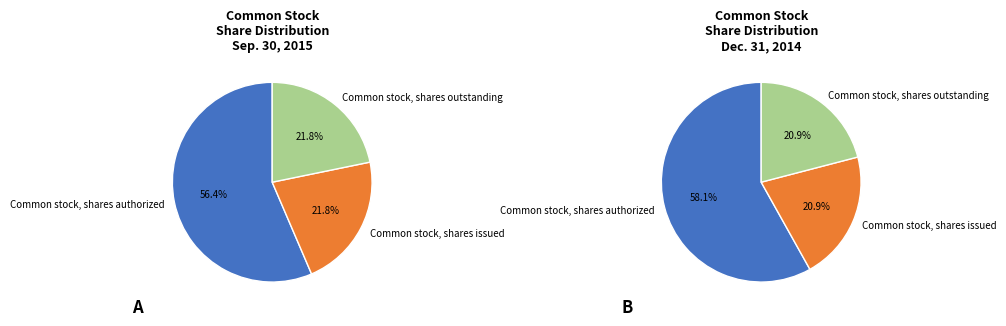

What percentage is the Common stock, shares authorized slice, to the nearest percent?

56%